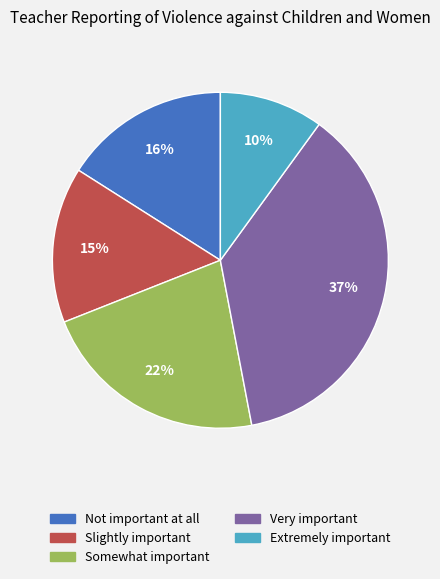

To the nearest percent, what is the difference between the Somewhat important and Extremely important slice percentages?

12%